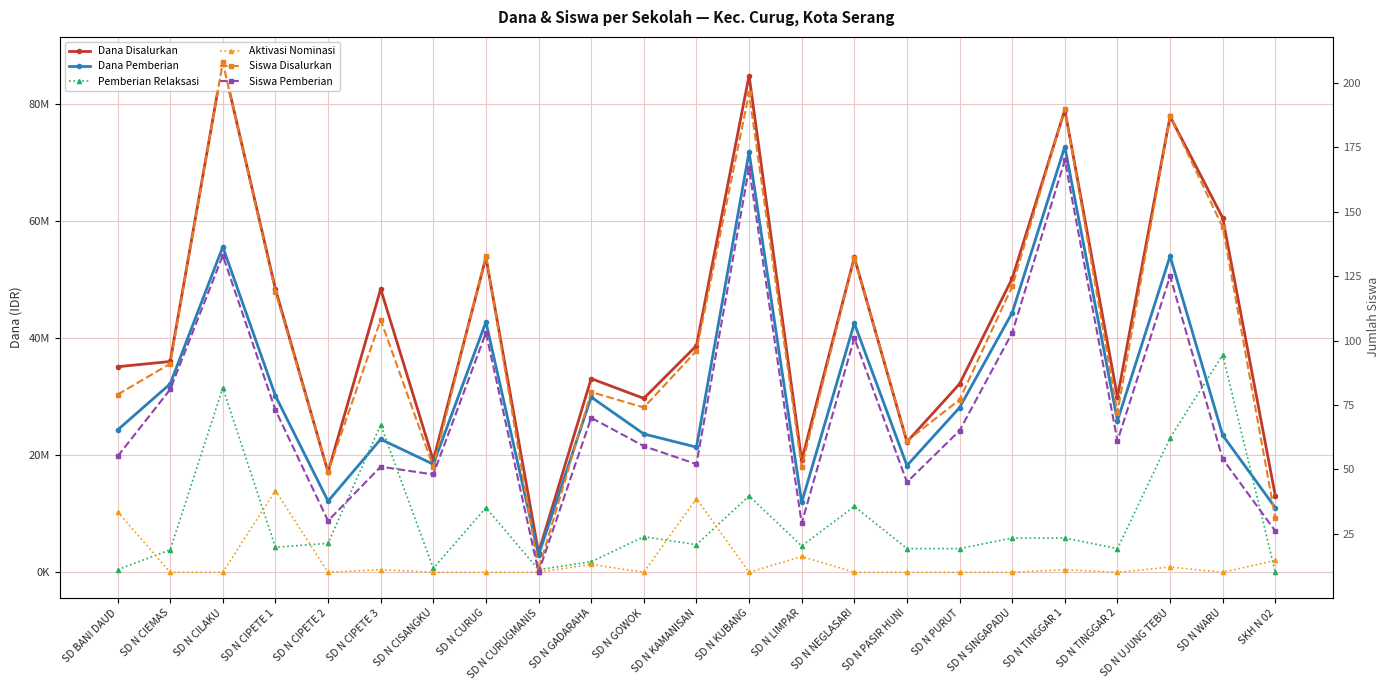

How many data points in Dana Pemberian are less than 25875000?

11